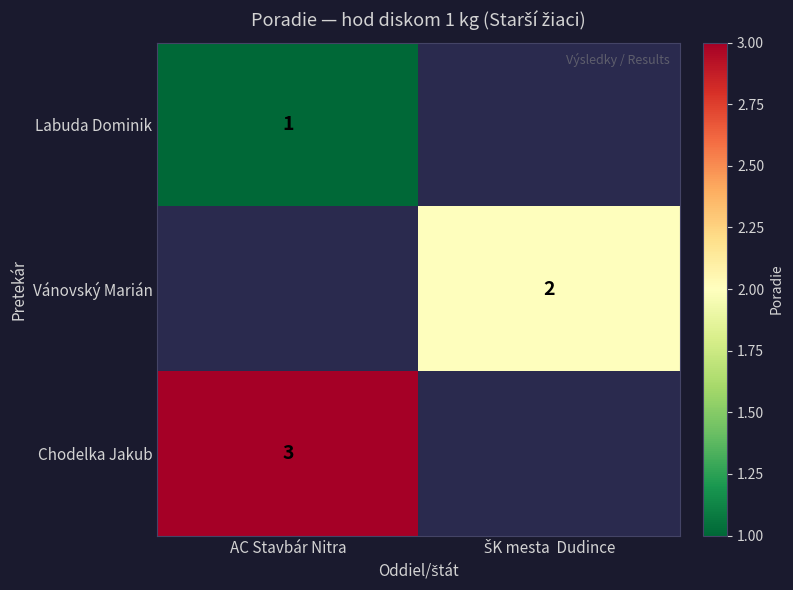

The value of Chodelka Jakub at AC Stavbár Nitra is 3. True or false?

True